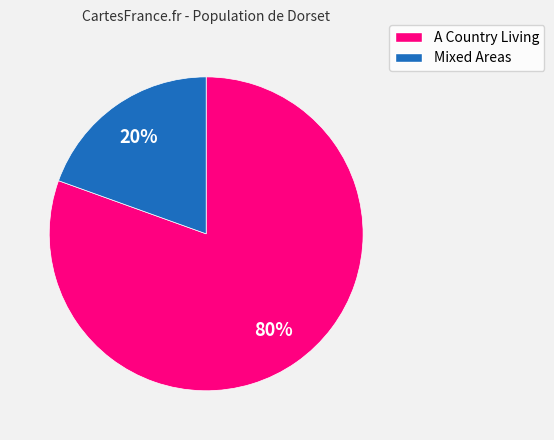

How many slices are in this pie chart?

2